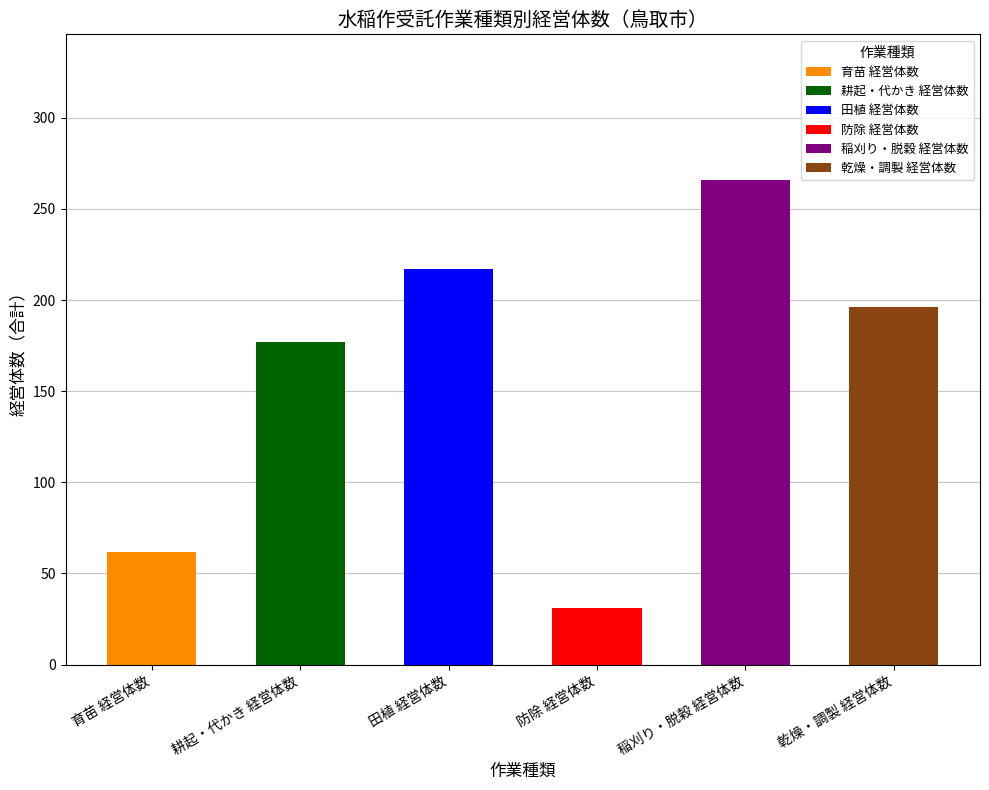

Which series has the widest spread of values?

稲刈り・脱穀 経営体数